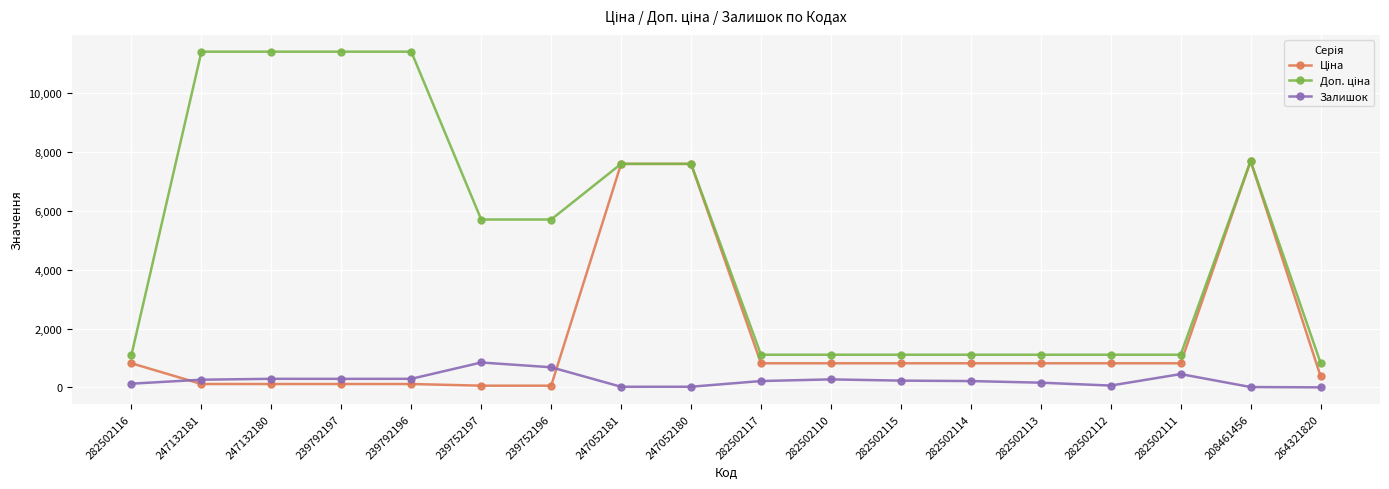

The Залишок series shows 260.0 at 247132181. True or false?

True